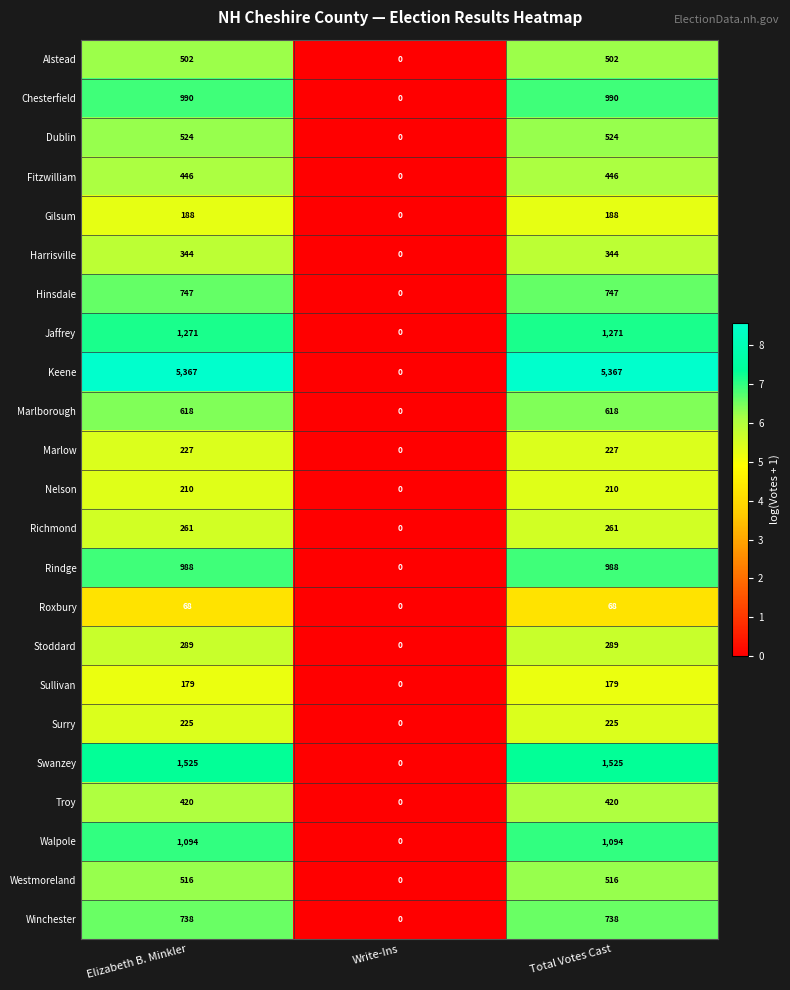

What is the sum of all Westmoreland values?

1032